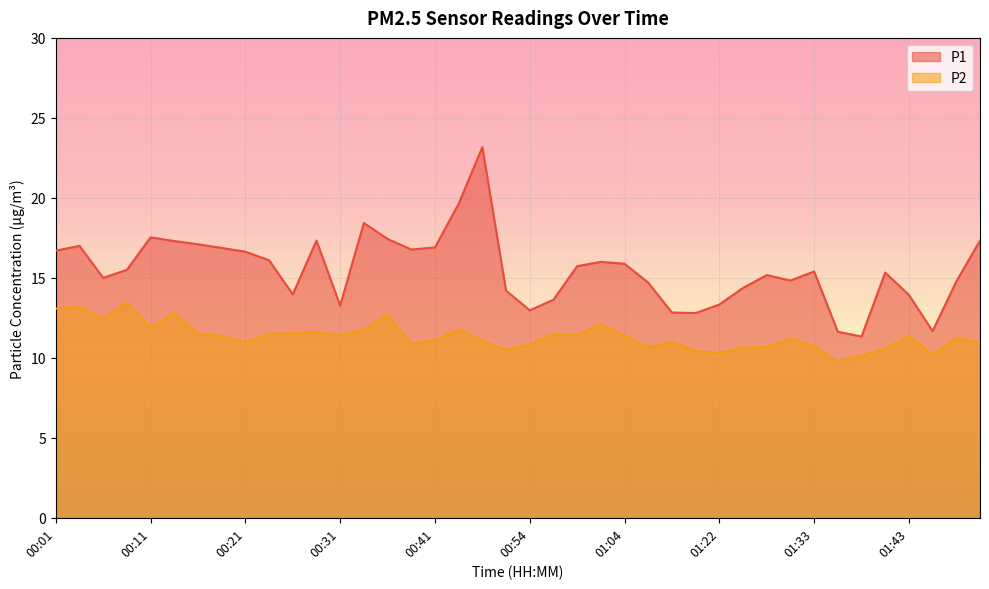

Reading right to left, transcribe all the data shown in this chart.

P1: 01:51=17.3	01:49=14.8	01:46=11.7	01:43=13.9	01:41=15.3	01:38=11.3	01:35=11.6	01:33=15.4	01:30=14.8	01:28=15.2	01:25=14.4	01:22=13.3	01:17=12.8	01:14=12.8	01:09=14.7	01:04=15.9	01:01=16.0	00:59=15.7	00:56=13.6	00:54=13.0	00:51=14.2	00:46=23.2	00:43=19.6	00:41=16.9	00:38=16.8	00:36=17.4	00:33=18.4	00:31=13.3	00:28=17.3	00:26=14.0	00:23=16.1	00:21=16.6	00:19=16.9	00:16=17.1	00:14=17.3	00:11=17.5	00:08=15.5	00:06=15.0	00:03=17.0	00:01=16.7
P2: 01:51=10.9	01:49=11.3	01:46=10.2	01:43=11.4	01:41=10.6	01:38=10.1	01:35=9.8	01:33=10.7	01:30=11.2	01:28=10.7	01:25=10.6	01:22=10.3	01:17=10.4	01:14=11.0	01:09=10.7	01:04=11.4	01:01=12.1	00:59=11.4	00:56=11.5	00:54=10.8	00:51=10.5	00:46=11.1	00:43=11.8	00:41=11.1	00:38=10.9	00:36=12.7	00:33=11.8	00:31=11.4	00:28=11.6	00:26=11.5	00:23=11.5	00:21=11.0	00:19=11.4	00:16=11.5	00:14=12.8	00:11=11.9	00:08=13.5	00:06=12.4	00:03=13.2	00:01=13.1